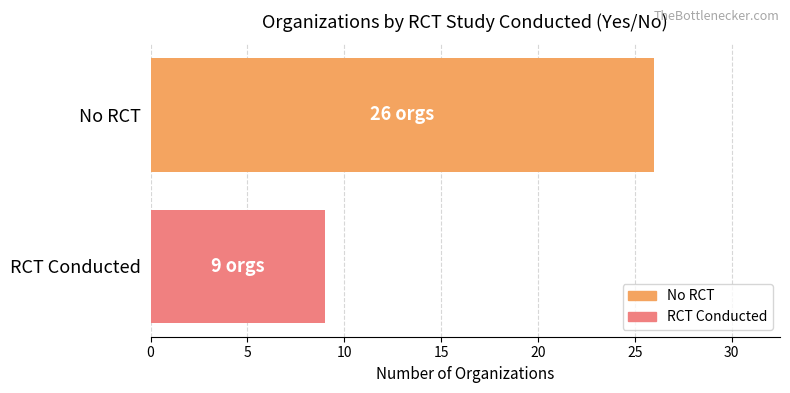

Reading bottom to top, list all the values displayed in this chart.

9	26